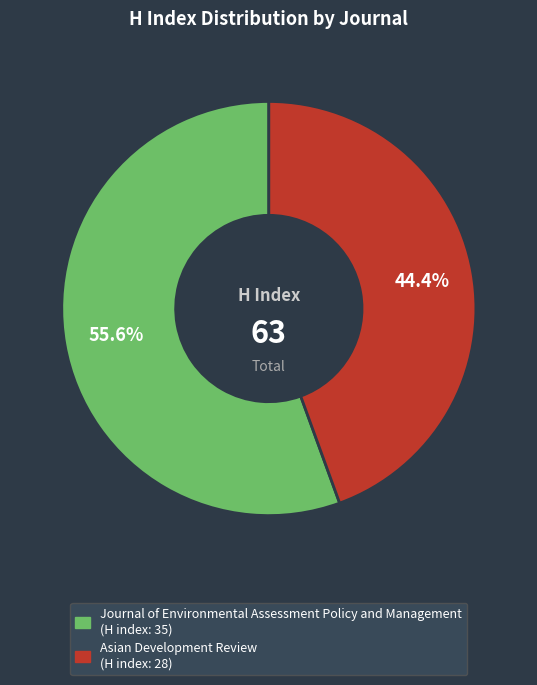

How many slices are in this pie chart?

2